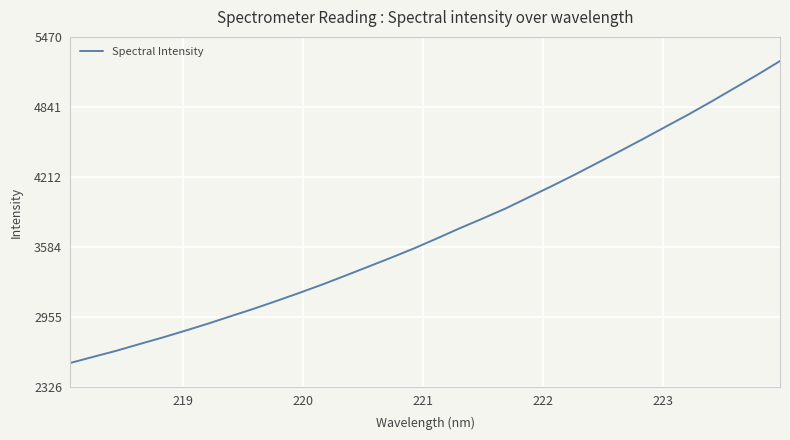

Reading left to right, list all the values displayed in this chart.

2543.6	2598.4	2652.3	2712.1	2770.2	2832.1	2895.8	2963.0	3029.8	3100.3	3172.7	3247.7	3326.9	3407.3	3488.2	3571.4	3660.9	3752.5	3839.8	3929.5	4029.2	4128.8	4231.1	4337.3	4444.3	4552.7	4663.7	4774.2	4889.9	5009.4	5128.7	5253.3